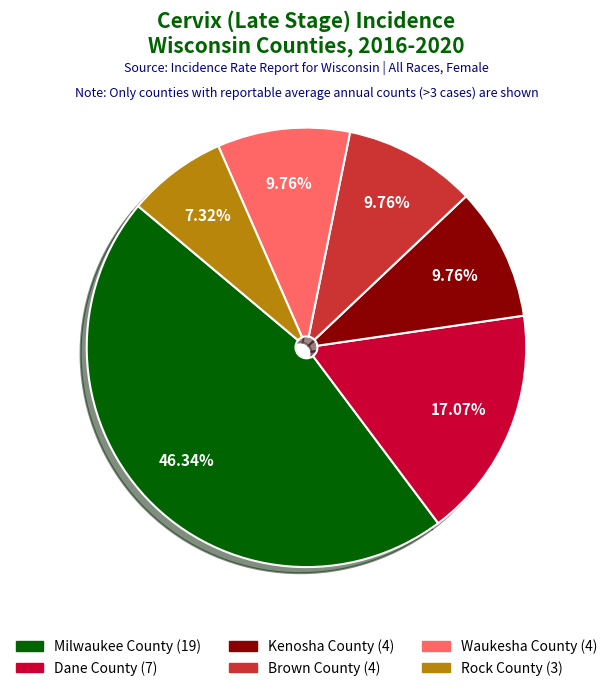

Which slice is the largest?

Milwaukee County